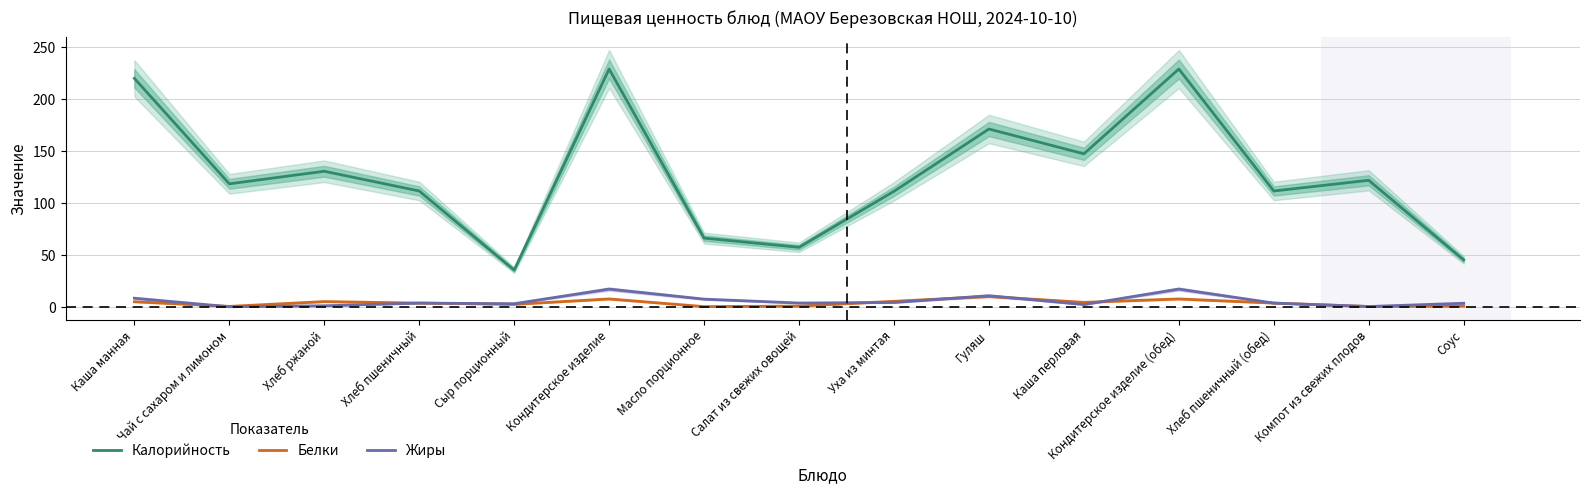

What is the difference between the Жиры values at Хлеб пшеничный and Хлеб ржаной?

2.6